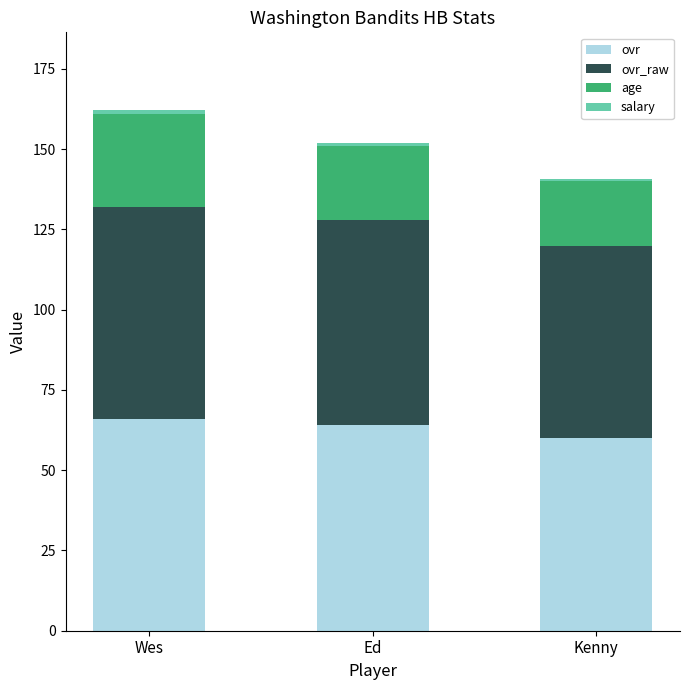

How many series are shown in this chart?

4